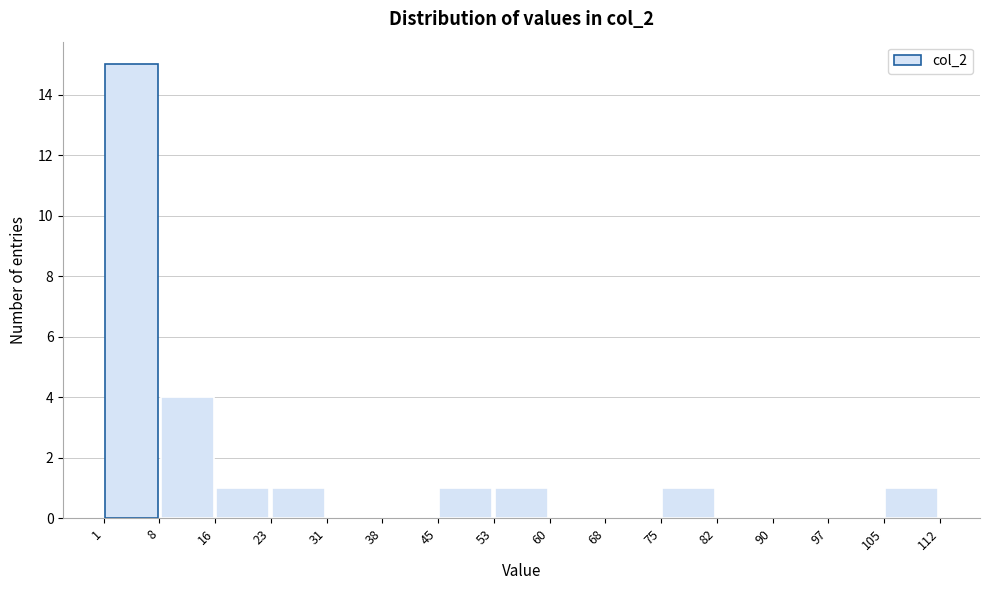

How tall is the bar that spans 45 to 53 on the x-axis? The values are not printed on the chart, so give them approximately, as read against the axis.

1